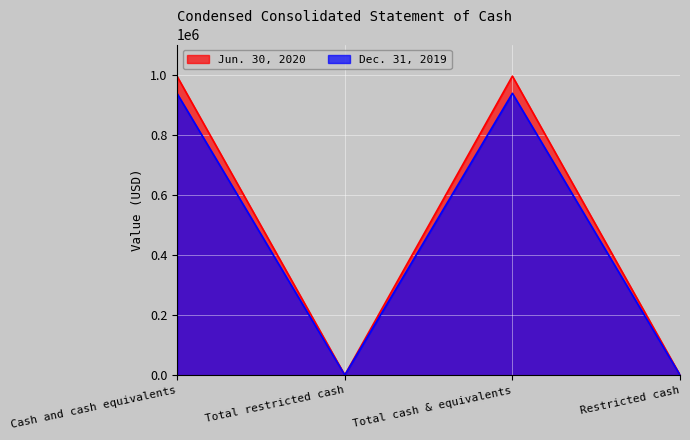

What is the value of the Dec. 31, 2019 point at the 3rd from the left?

937688